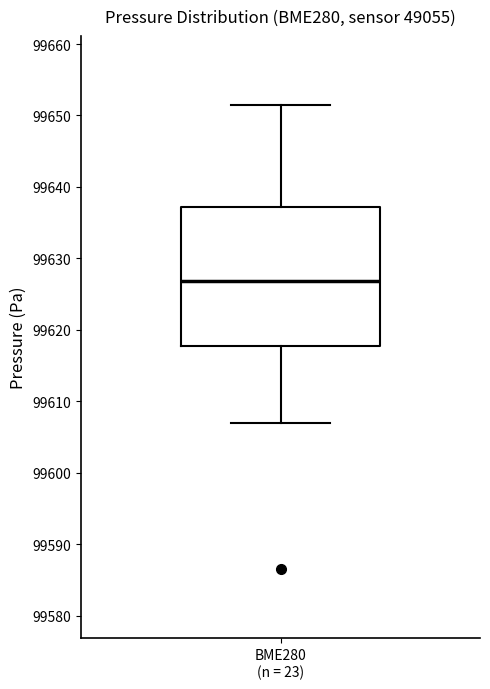

Transcribe this box plot: give where the median line is, the range the box spans, and where the two whiskers end, as read against the y-axis. The values are not printed on the chart, so give them approximately, as read against the axis.

median 99627, box 99618 to 99637, whiskers 99607 to 99651